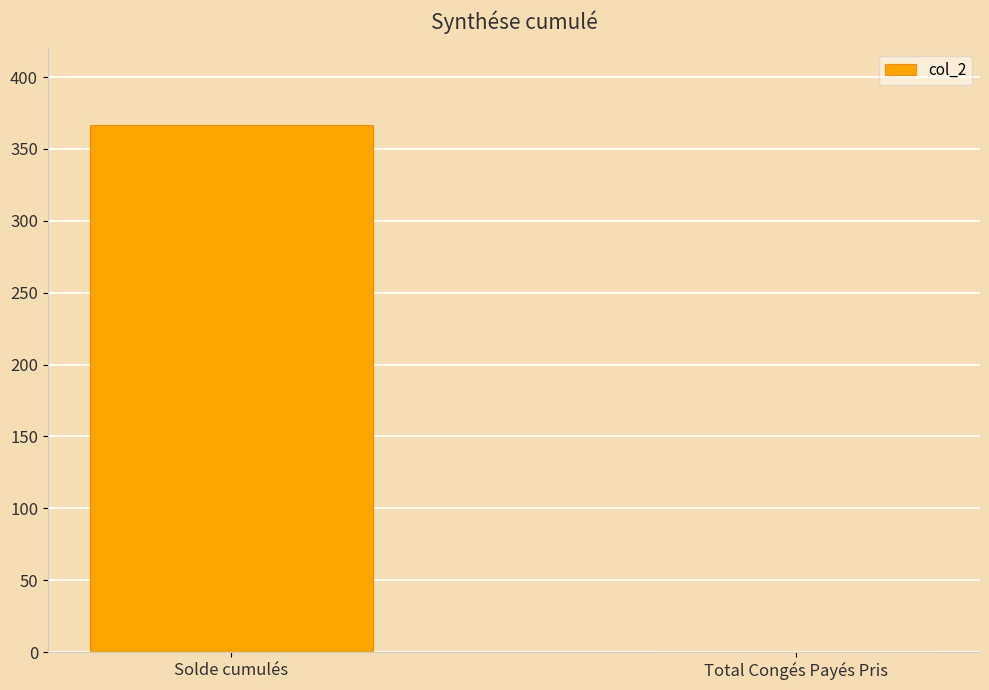

The chart shows a value of 524.4 at Solde cumulés. True or false?

False